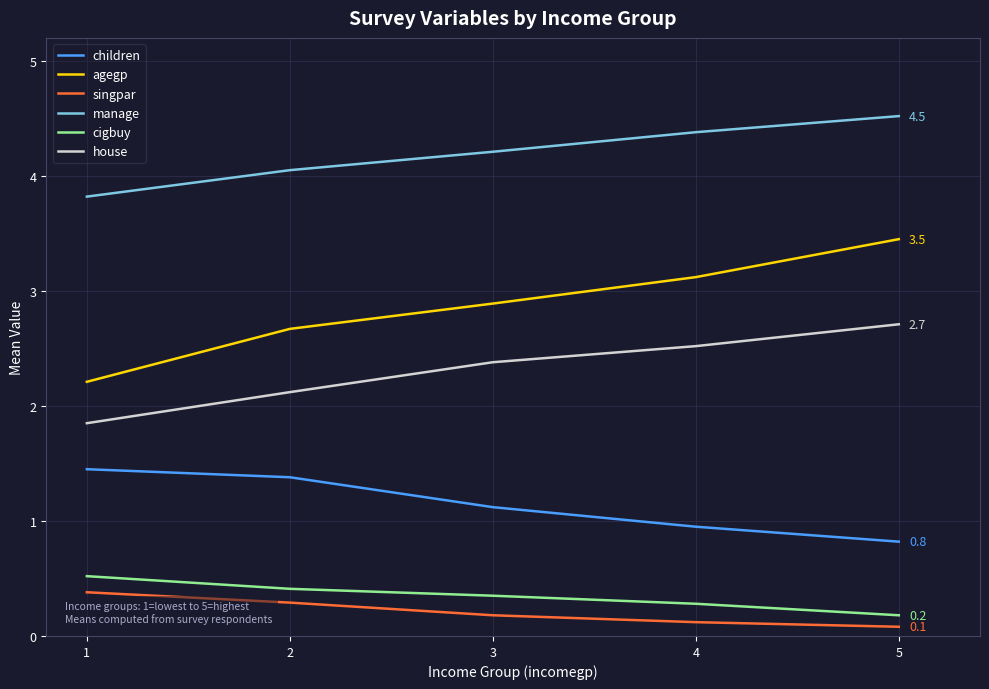

True or false: manage and agegp cross at least once.

False